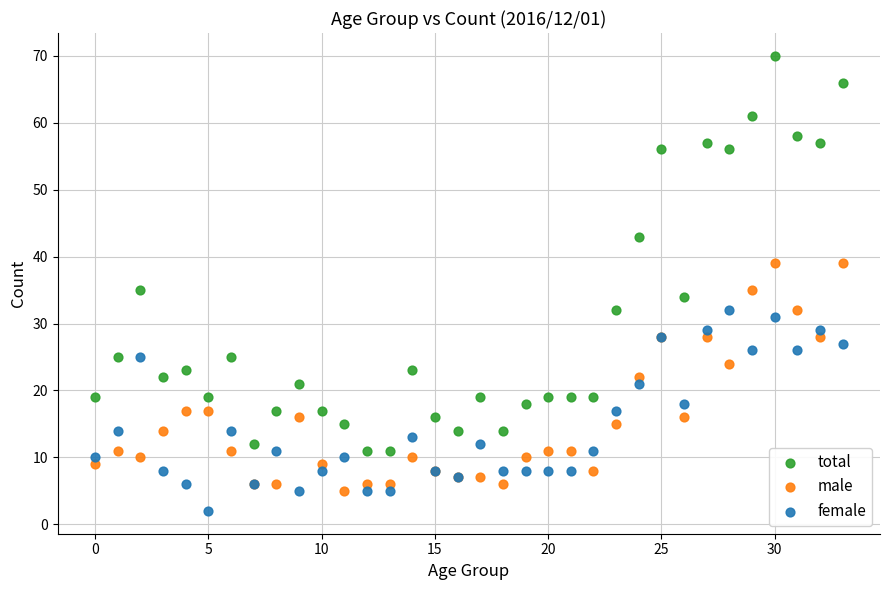

Which series reaches the minimum Y coordinate?

female